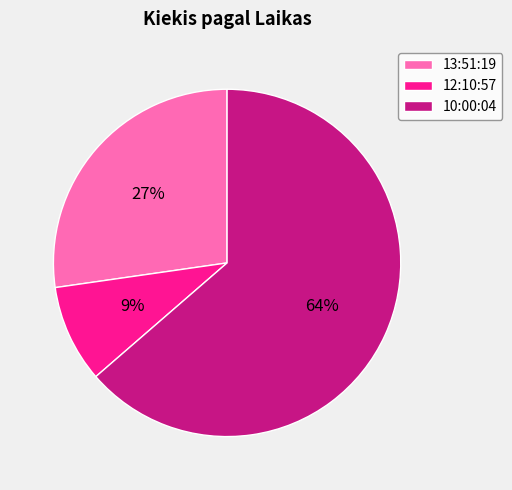

The 13:51:19 slice represents 19% of the pie. True or false?

False